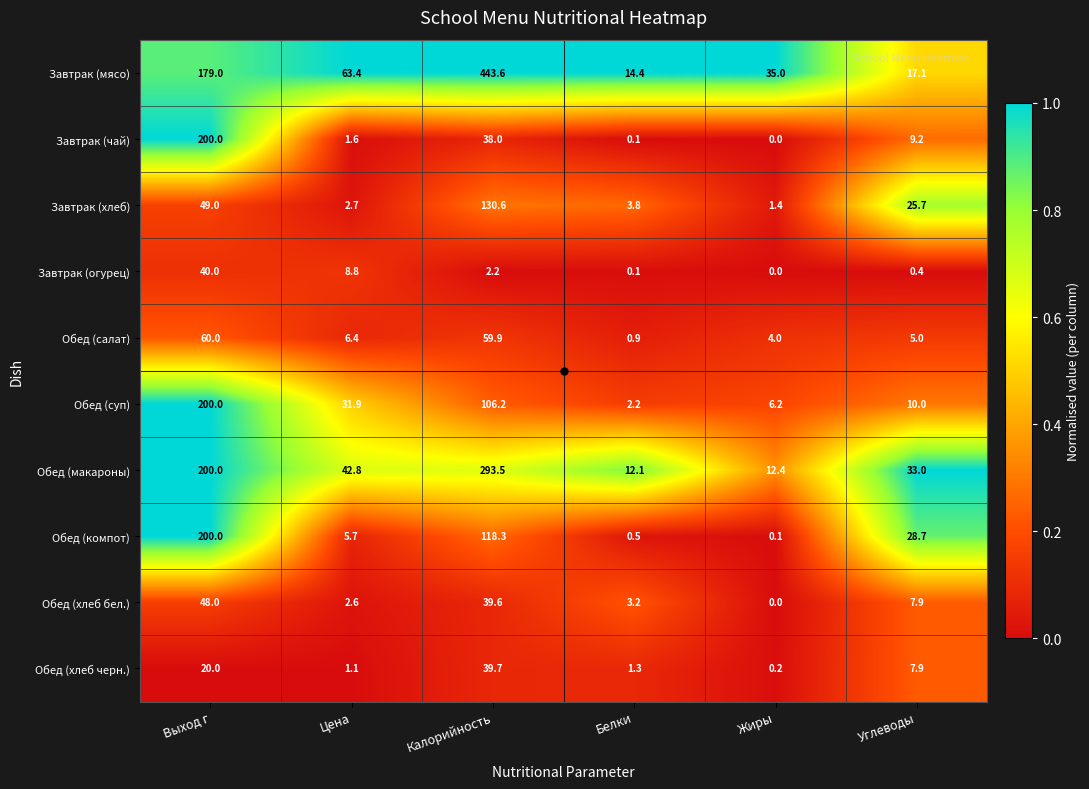

Is the value of Завтрак (чай) at Цена greater than the value of Завтрак (огурец) at Цена?

No